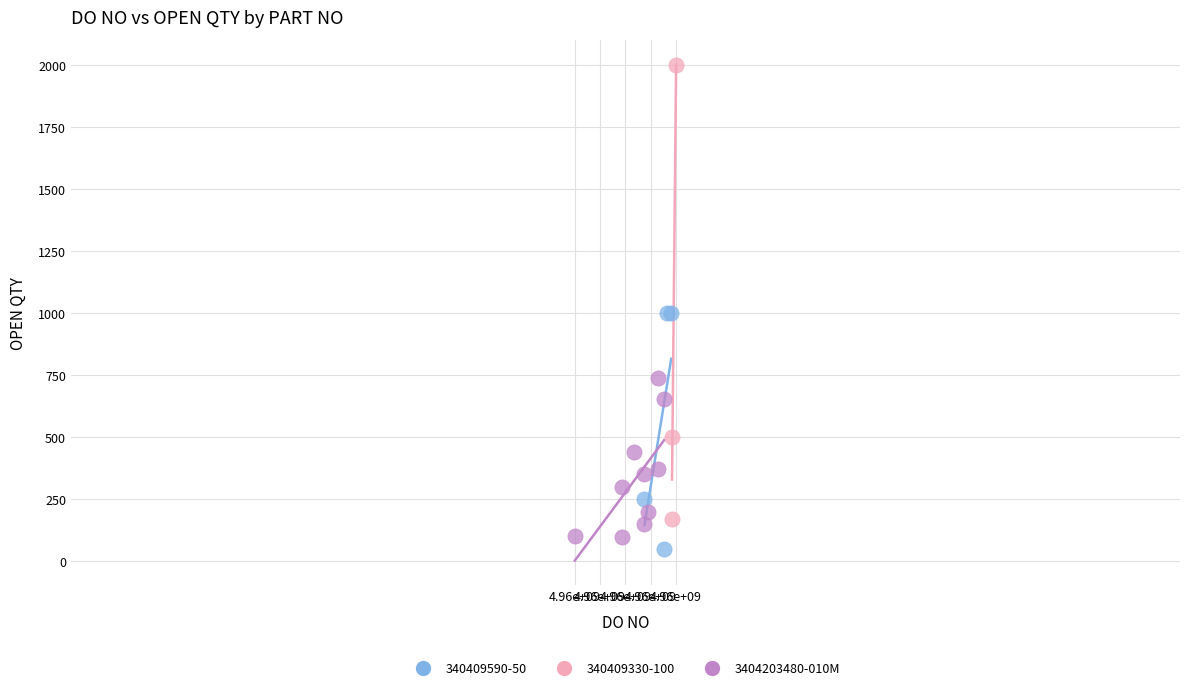

Which series has the widest spread of Y values?

340409330-100